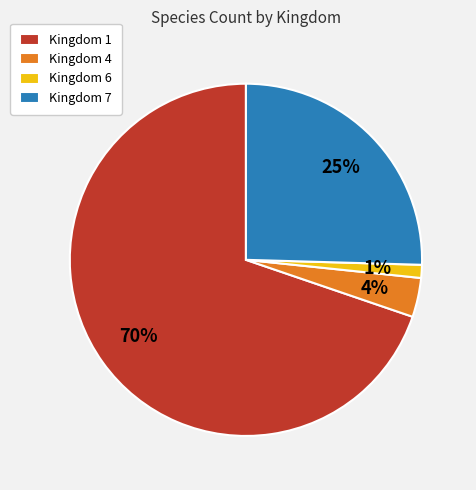

To the nearest percent, what is the difference between the Kingdom 1 and Kingdom 4 slice percentages?

66%